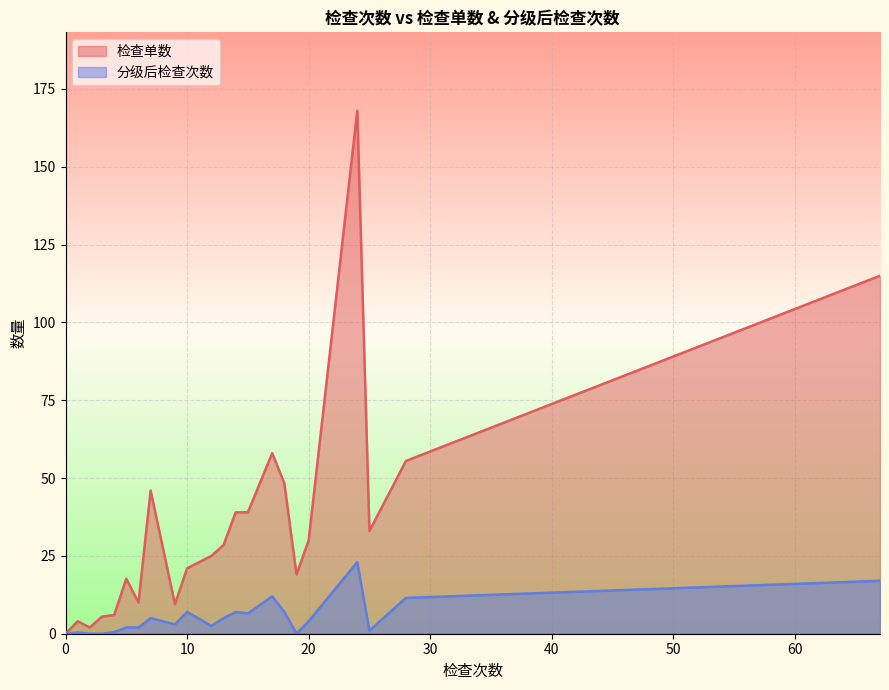

List the series in order of their overall mean, highest first.

检查单数, 分级后检查次数